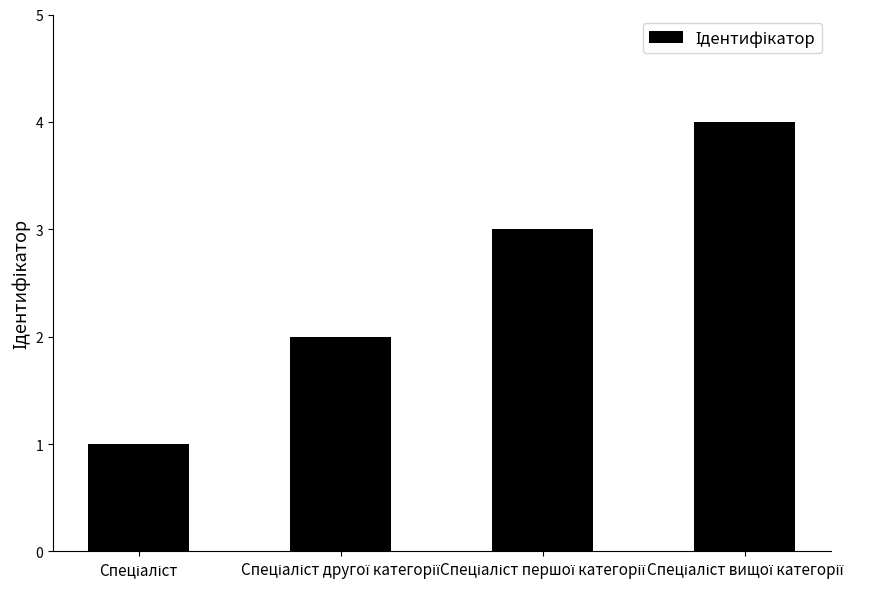

What is the sum of all values?

10